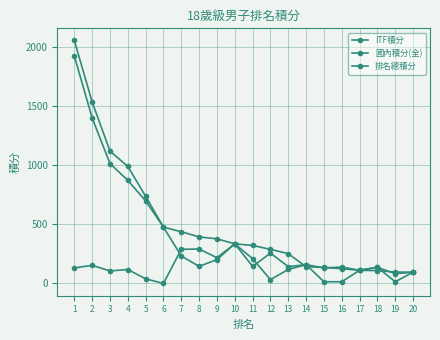

Does the chart have visible grid lines?

Yes